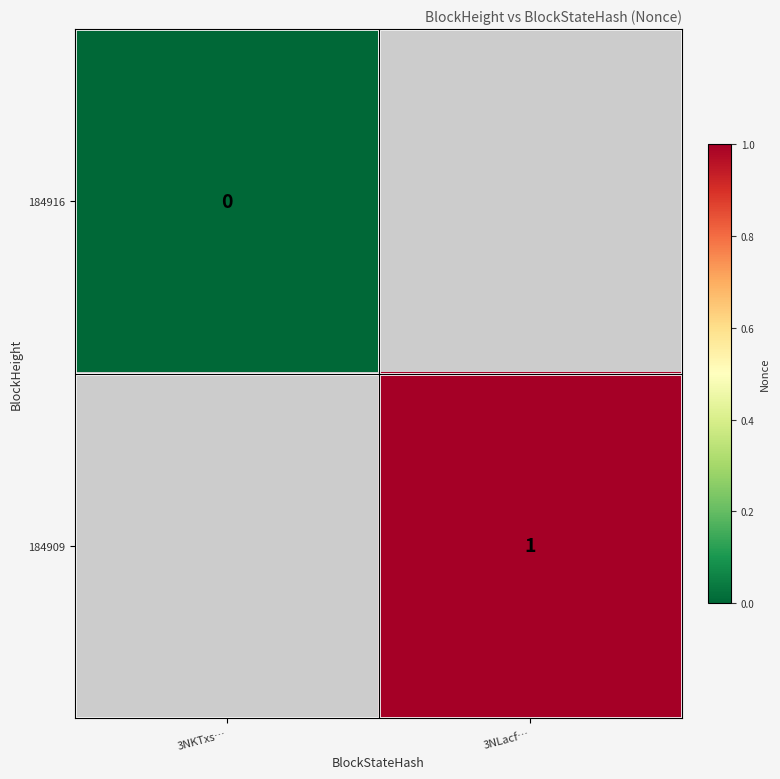

Is it true that 184909 equals 1 at 3NLacf…?

True